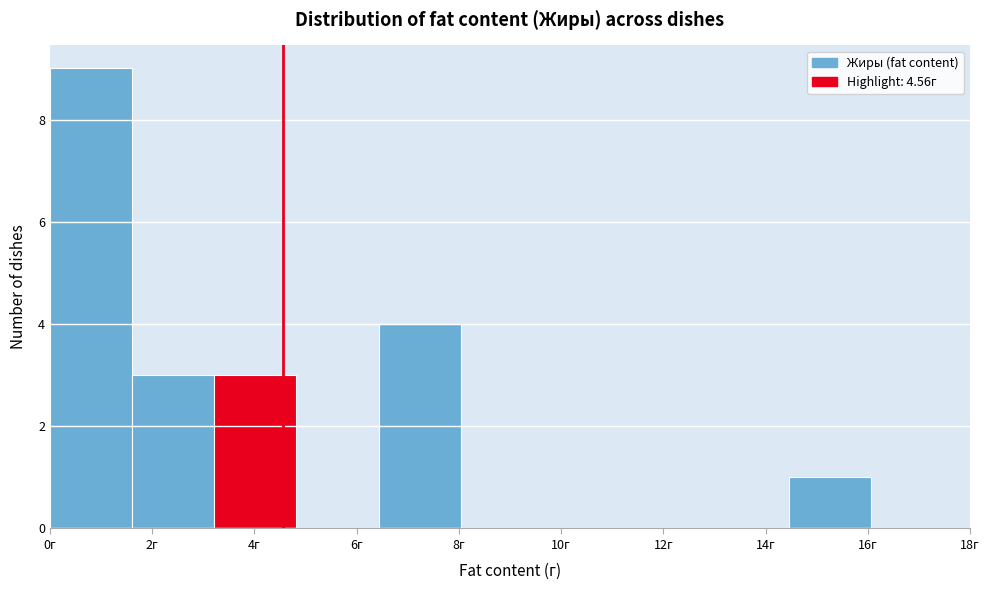

Reading left to right, list every bar in this chart as the range it spans on the x-axis followed by its height. Neither the bar edges nor the heights are printed on the chart, so give them approximately, as read against the axes.

0.0 to 1.6: 9
1.6 to 3.2: 3
3.2 to 4.8: 3
4.8 to 6.4: 0
6.4 to 8.0: 4
8.0 to 9.6: 0
9.6 to 11.2: 0
11.2 to 12.8: 0
12.8 to 14.4: 0
14.4 to 16.0: 1